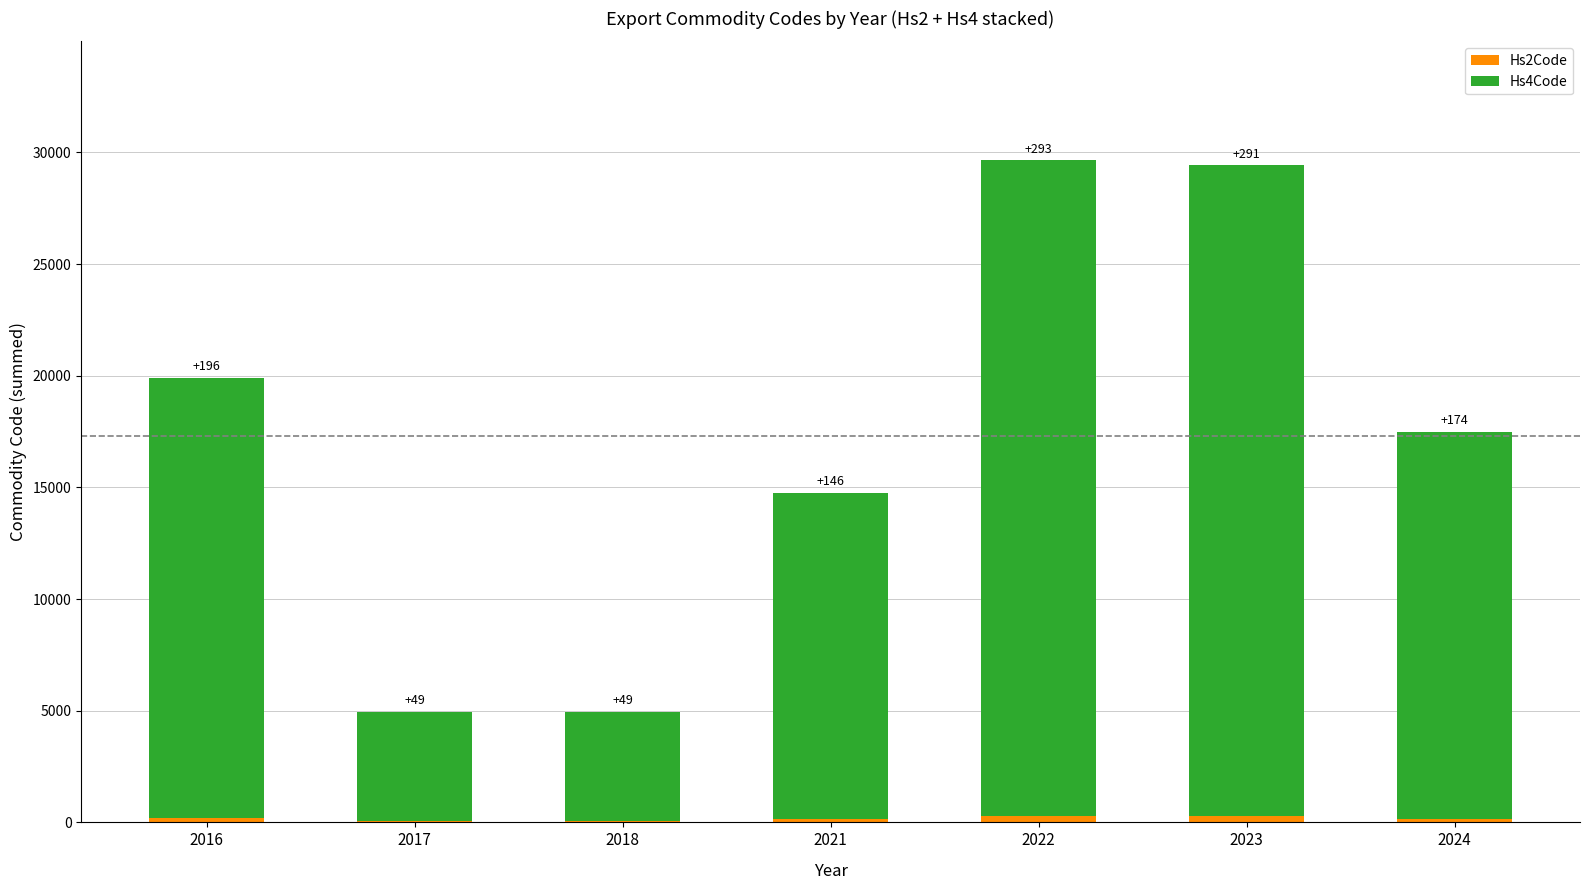

What is the total value across all series at 2023?

29428